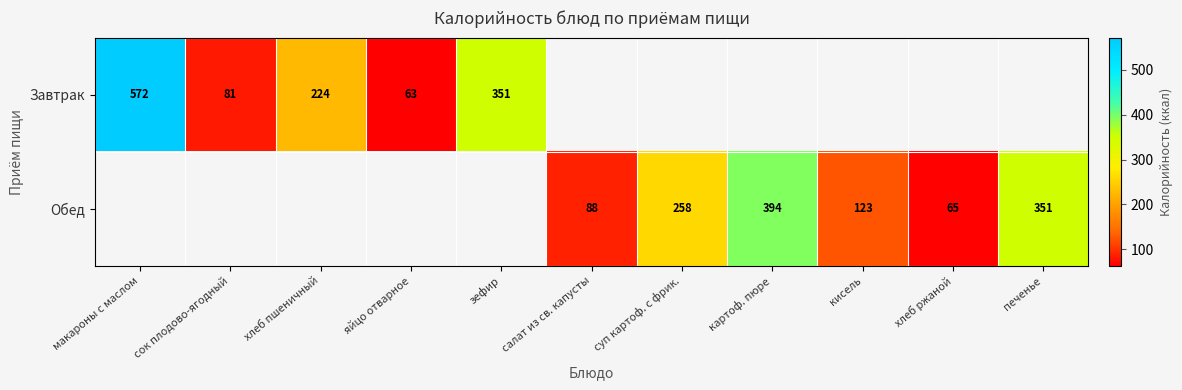

Is it true that Завтрак equals 63 at яйцо отварное?

True